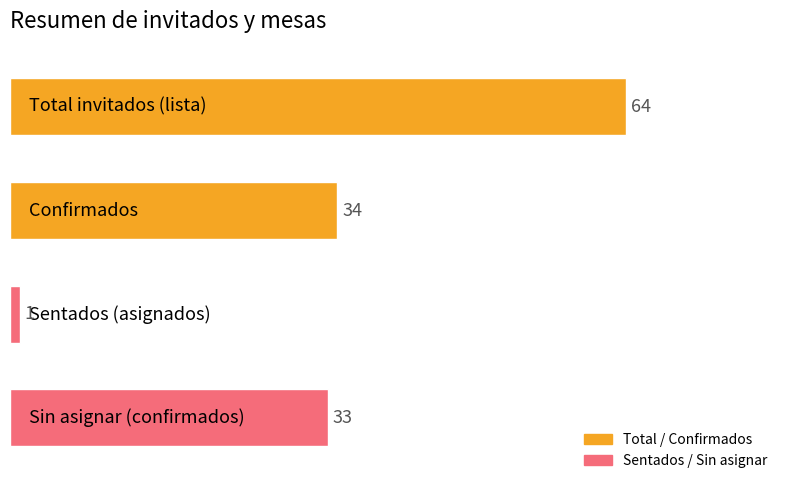

What is the greatest value displayed?

64